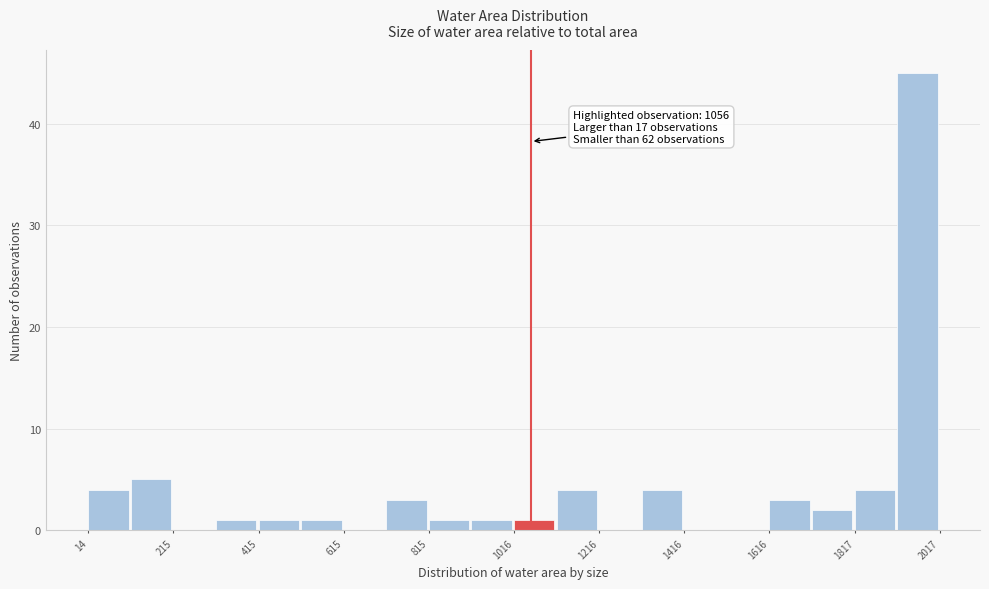

Read against the x-axis, roughly where is the centre of the tallest bar?

1950